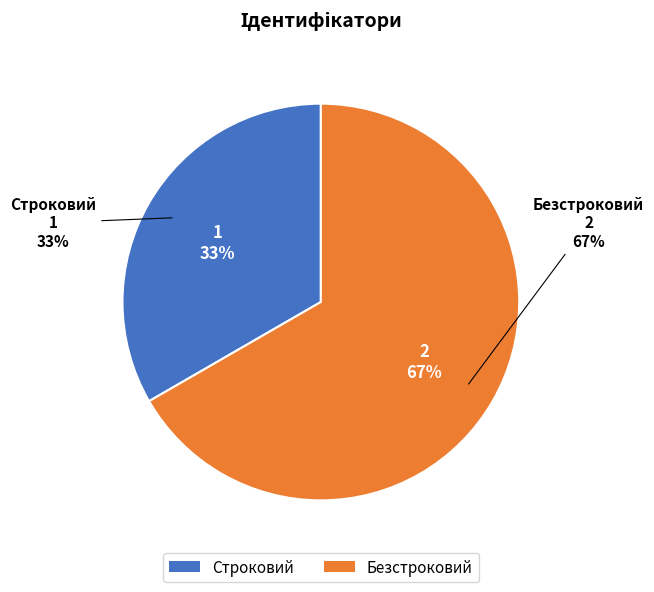

Count the number of slices in the pie.

2